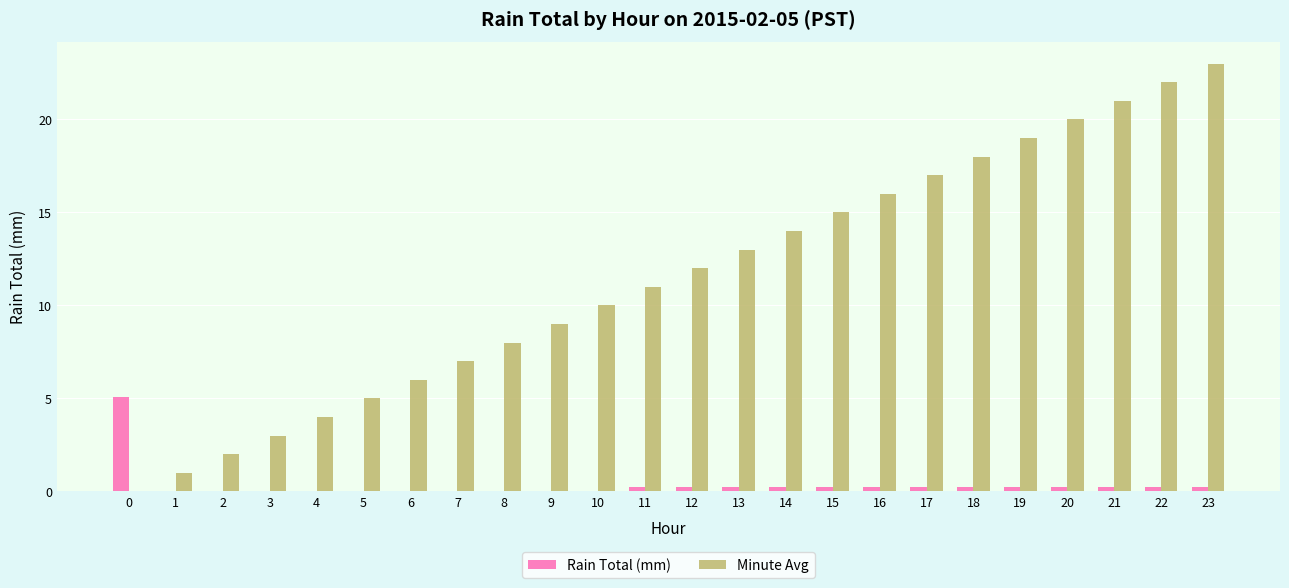

Which series has the largest total across all categories?

Minute Avg